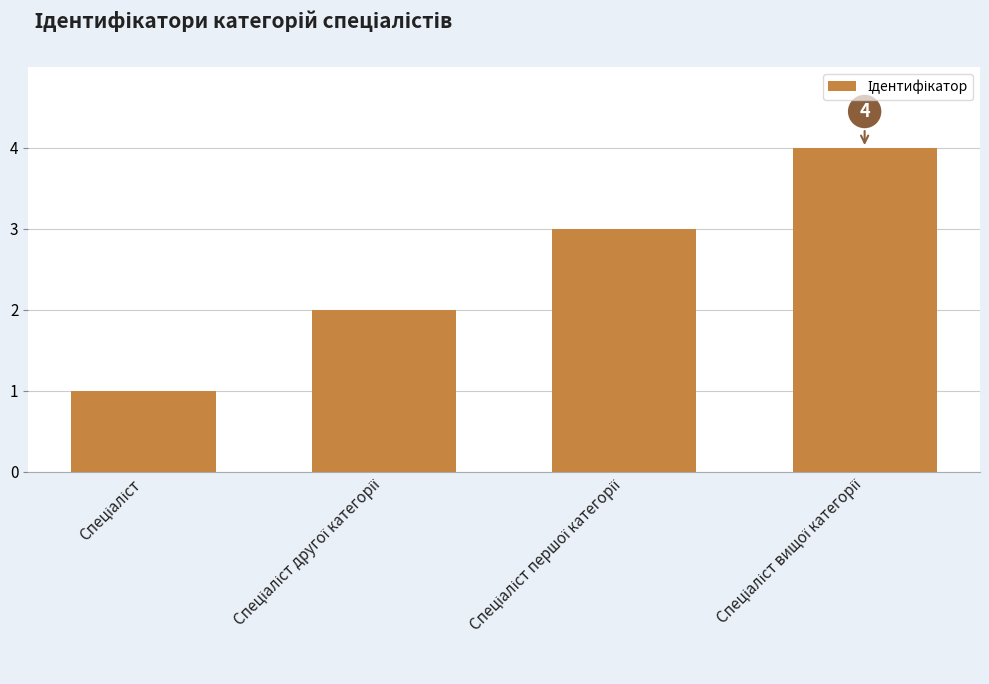

Reading left to right, what are all the values shown in this chart?

1	2	3	4